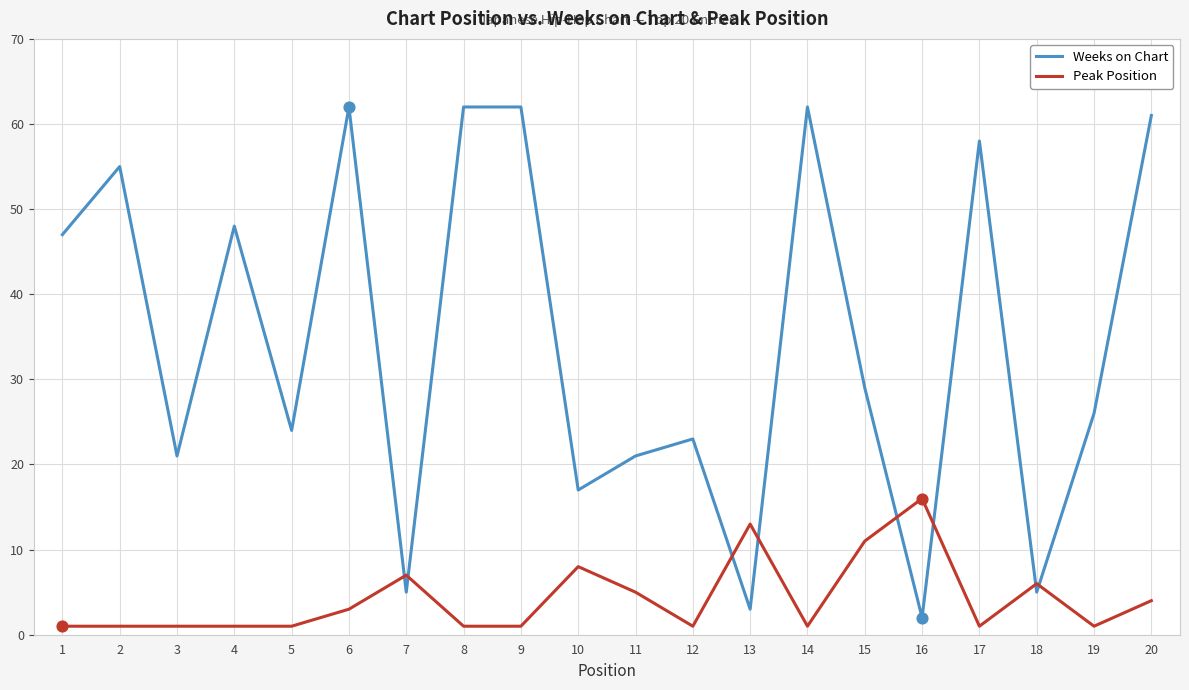

What is the total value across all series at 6?

65